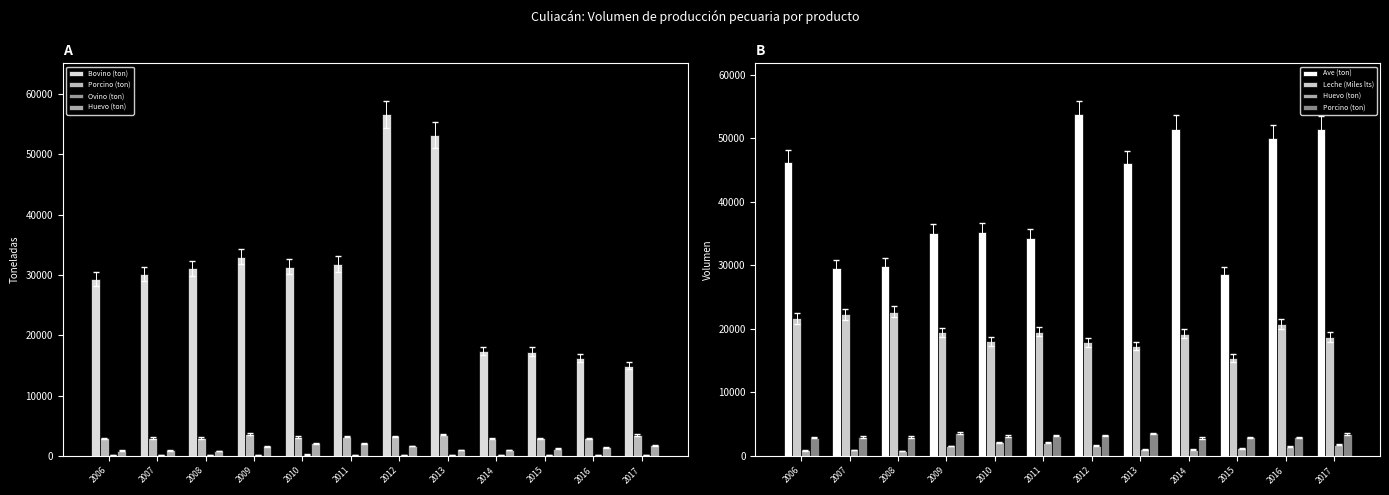

How many data points in Ovino (ton) are above 160?

5